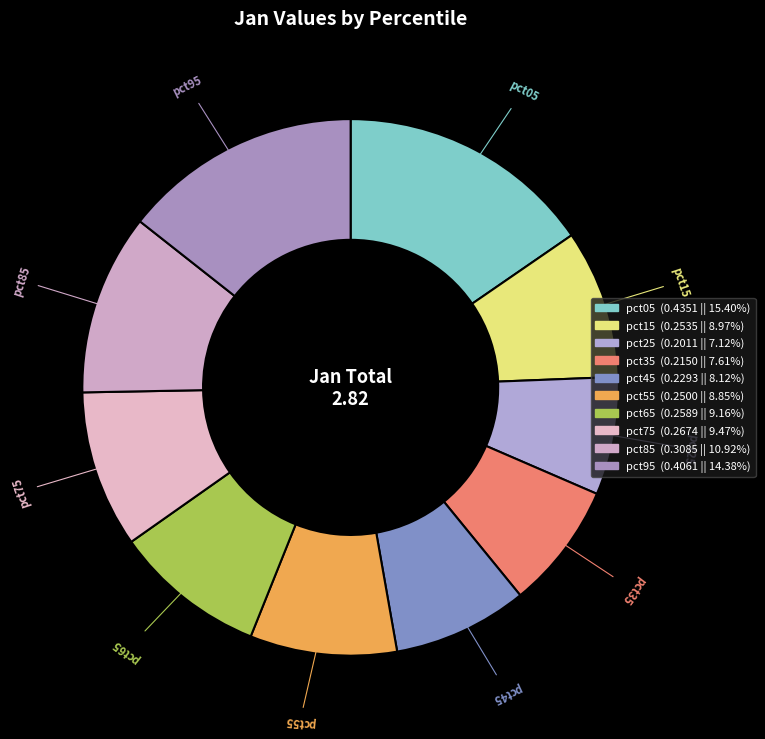

Combined, do pct25 and pct05 account for over 50%?

No